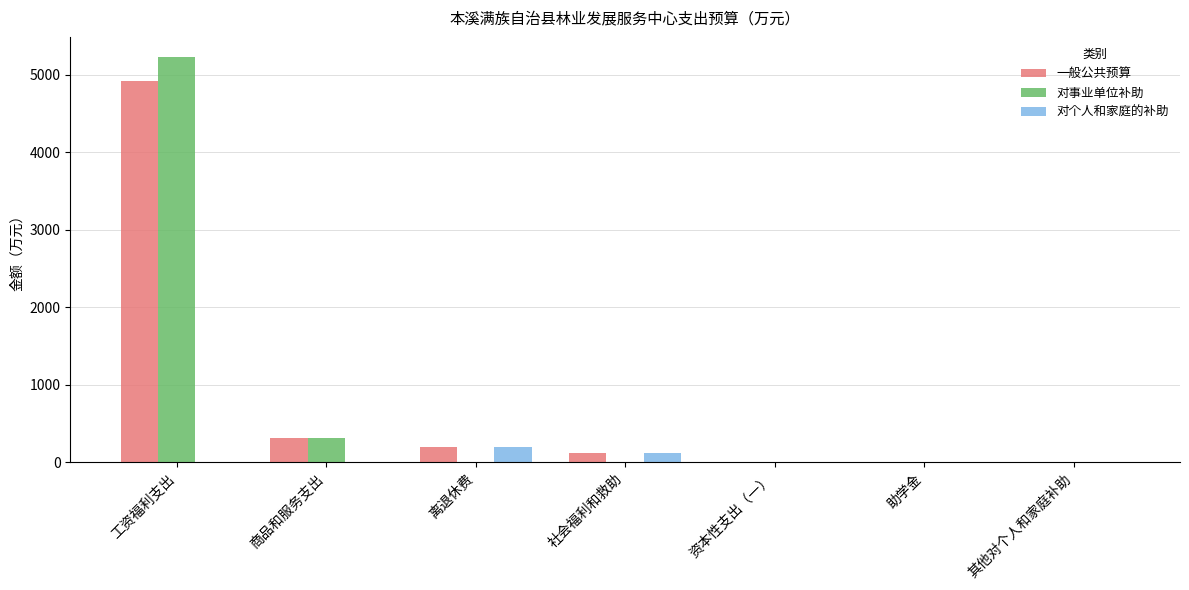

What is the sum of all 对事业单位补助 values?

5549.1